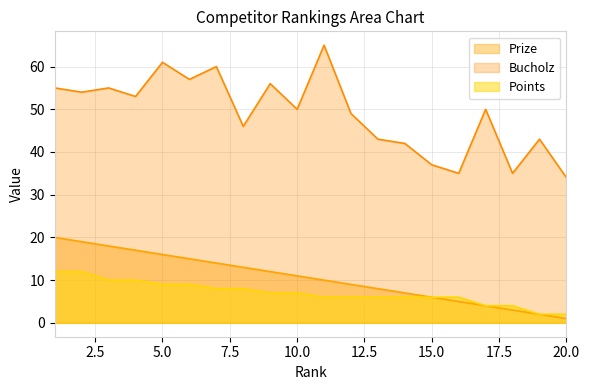

At how many categories does at least one series exceed 46?

12